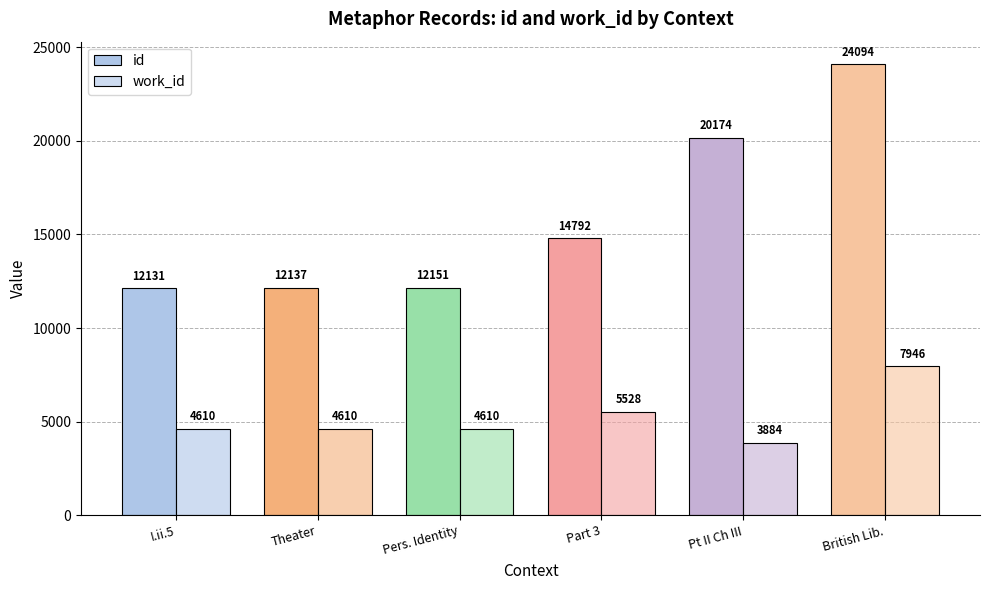

Count the number of data series in this chart.

2